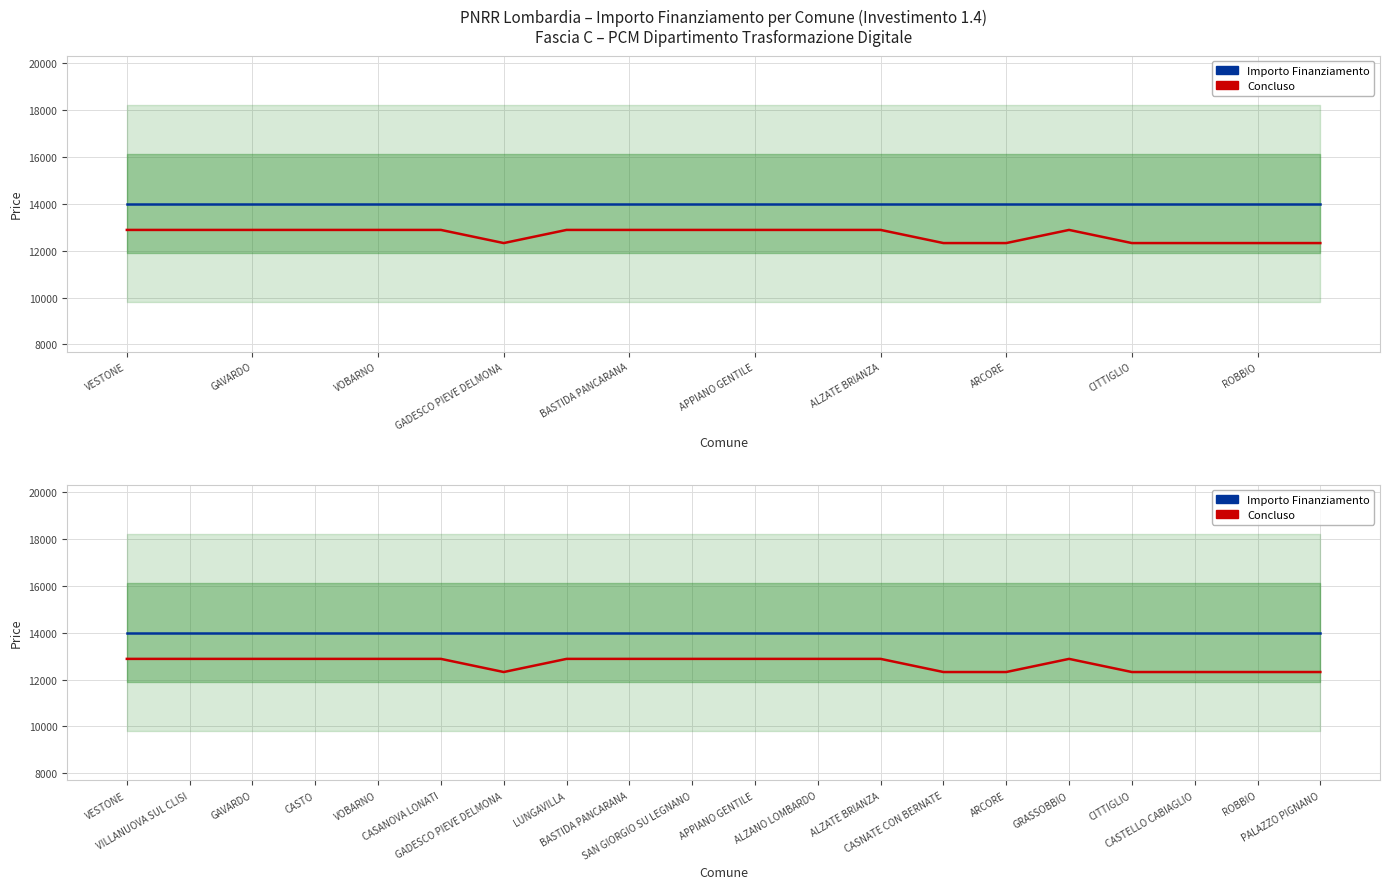

What is the sum of all Importo Finanziamento values?

280000